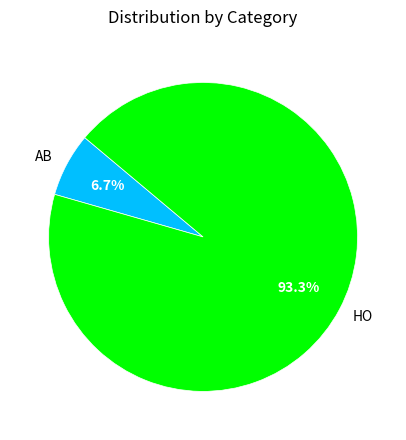

Which slice is the smallest?

AB